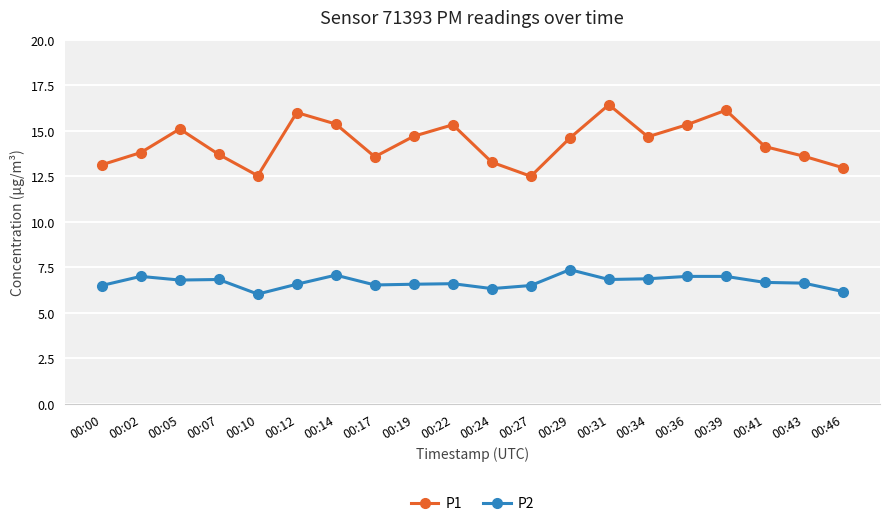

True or false: P1 has more than 2 interior local peaks.

True